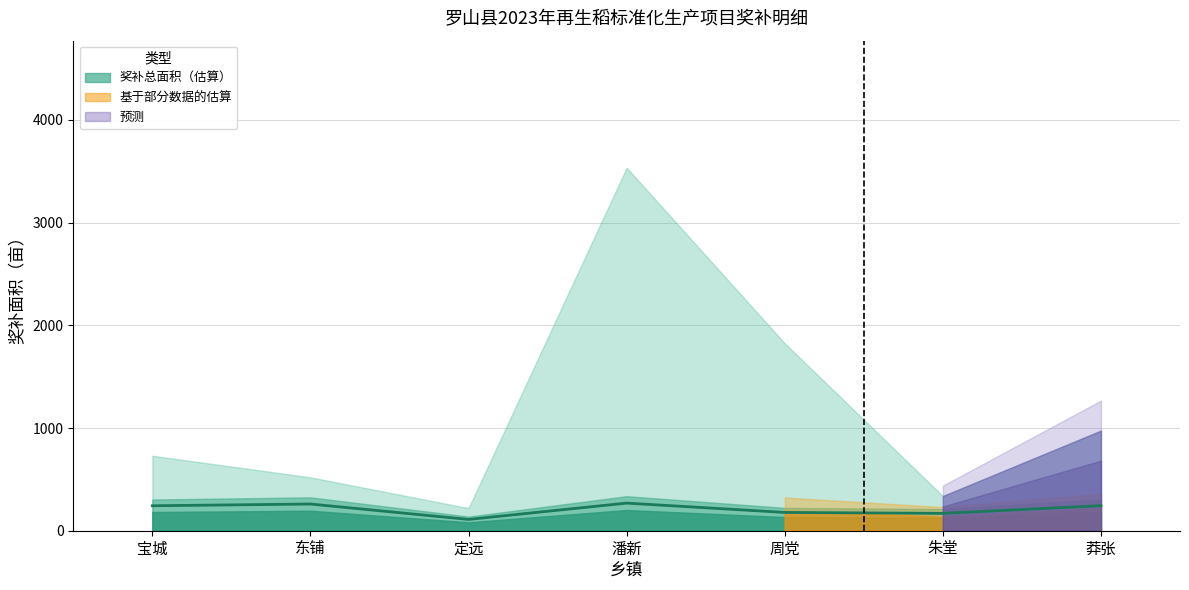

Does the chart have visible grid lines?

Yes